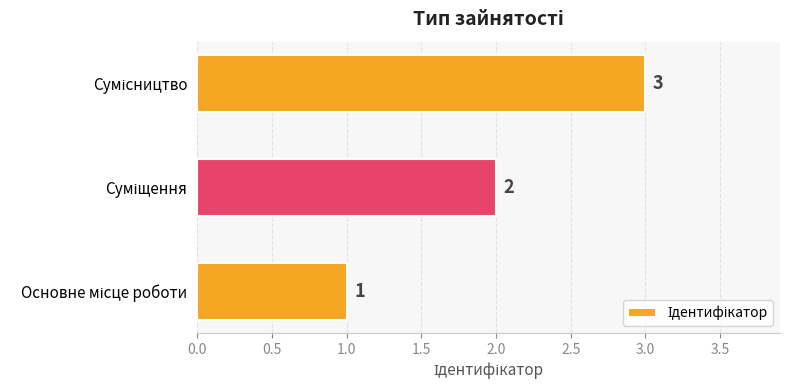

What is the sum of all values?

6